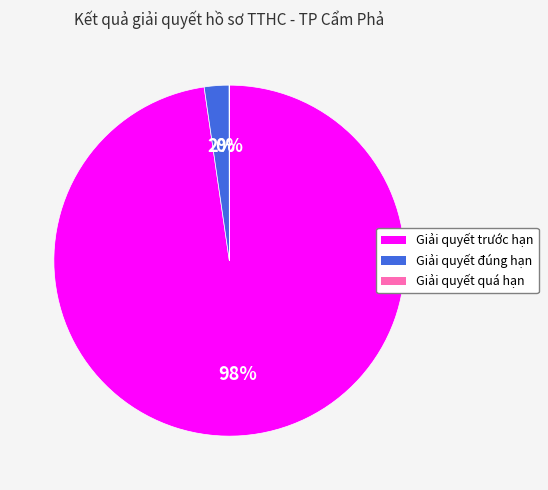

To the nearest percent, what is the combined percentage of Giải quyết đúng hạn and Giải quyết trước hạn?

100%